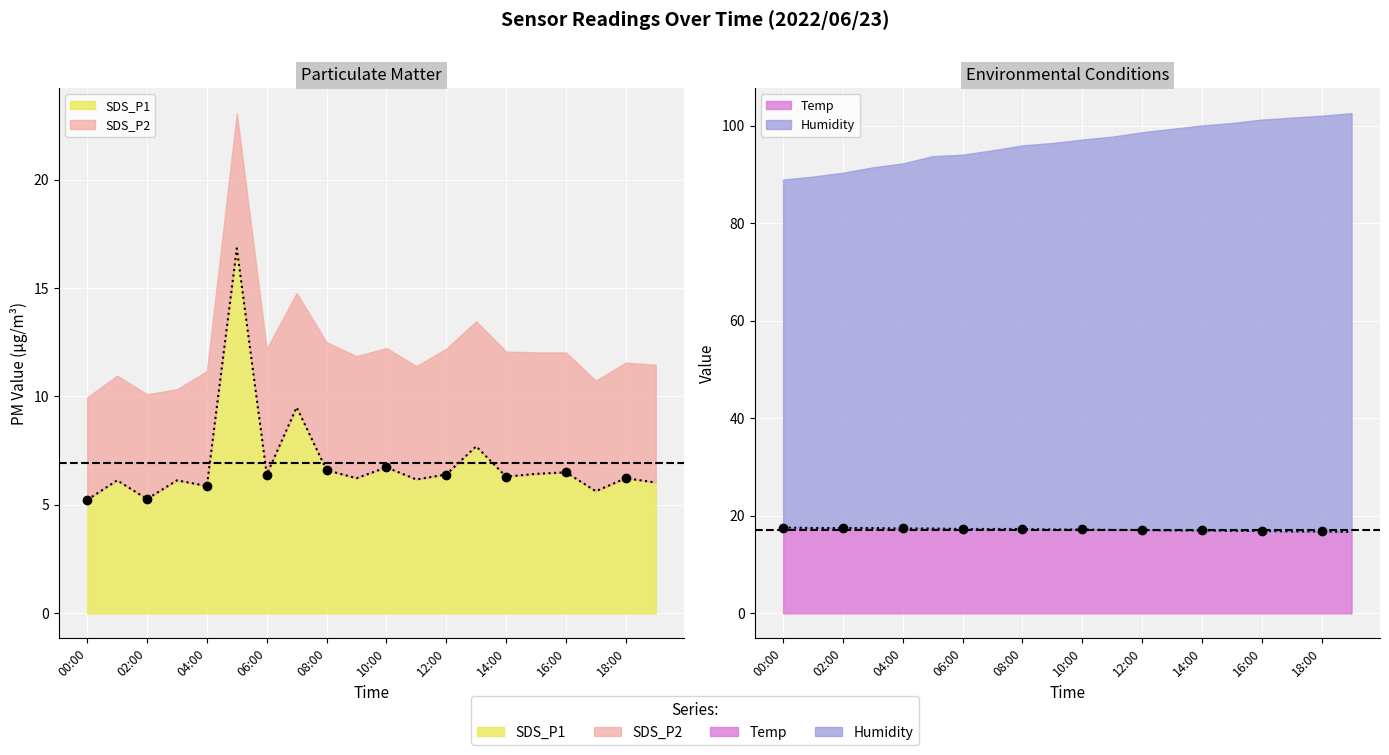

Where is Temp nearest to the value 17?

13:00